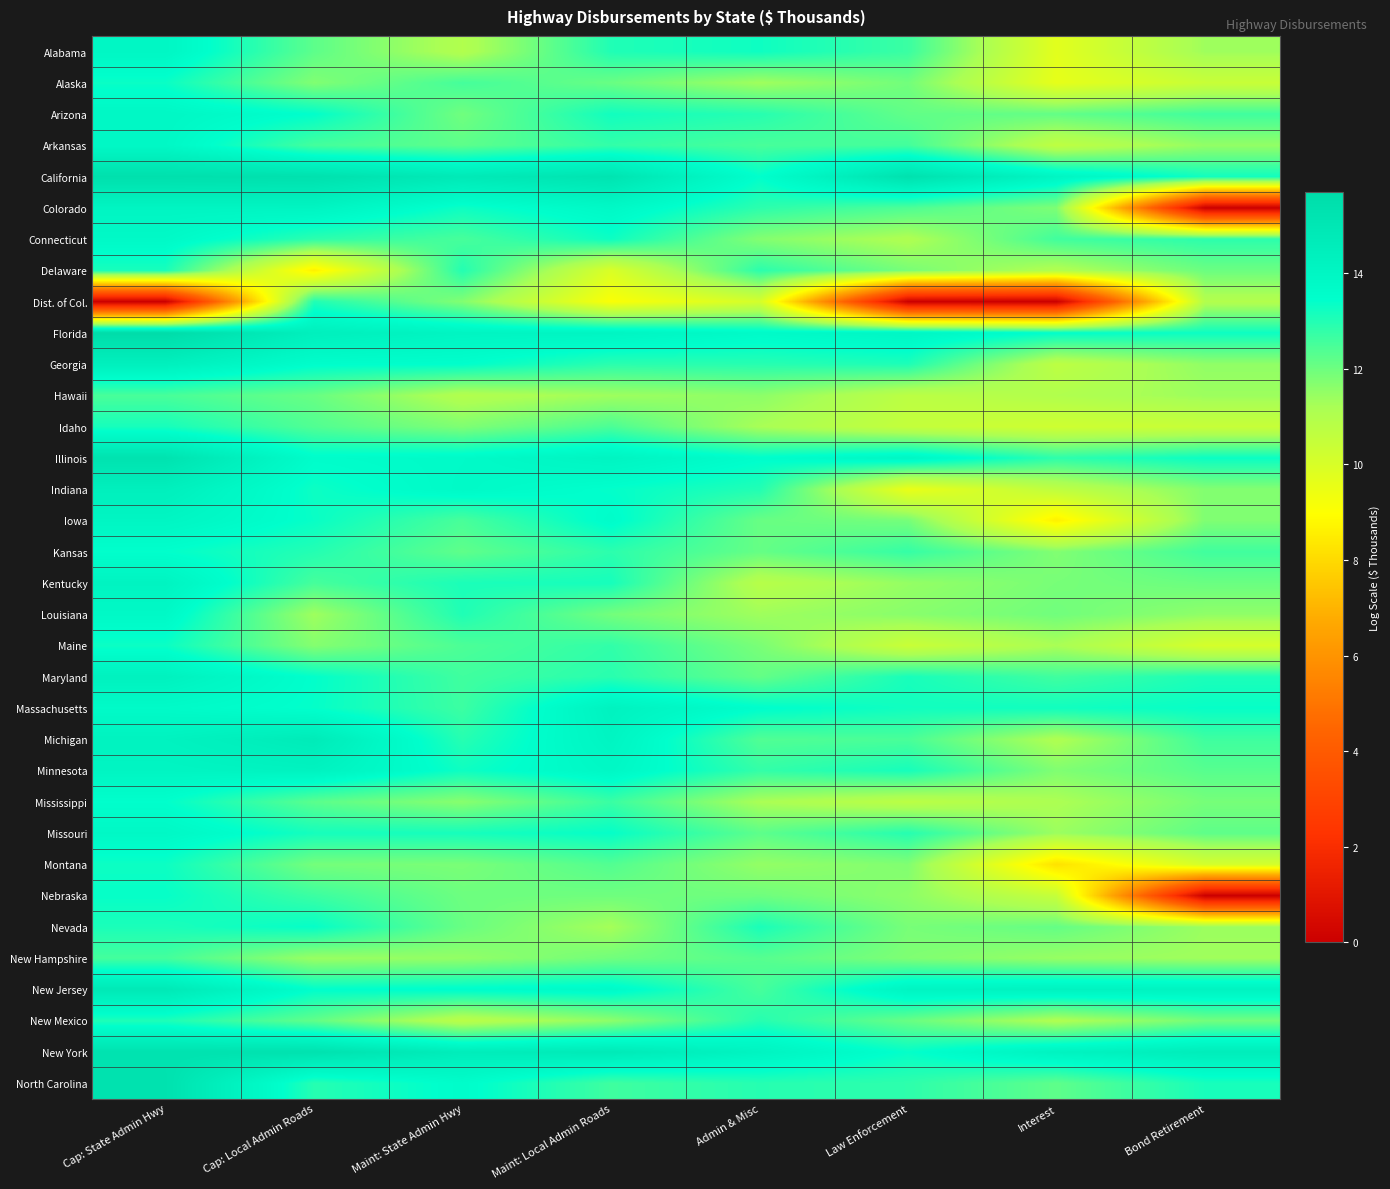

What is the total value across all series at Admin & Misc?

420.9